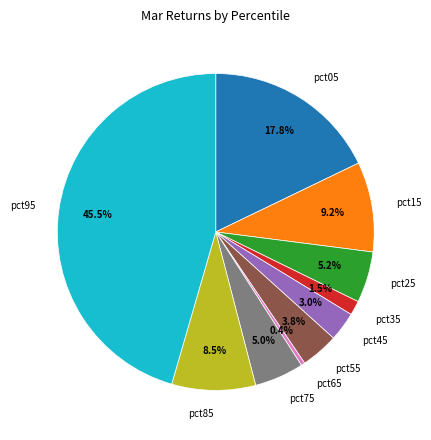

Is there a majority slice in this chart?

No